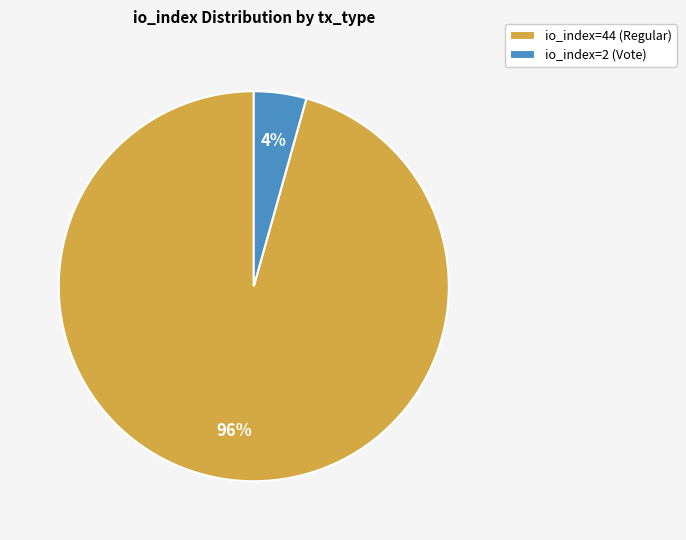

True or false: io_index=2 (Vote) accounts for 11% of the total.

False